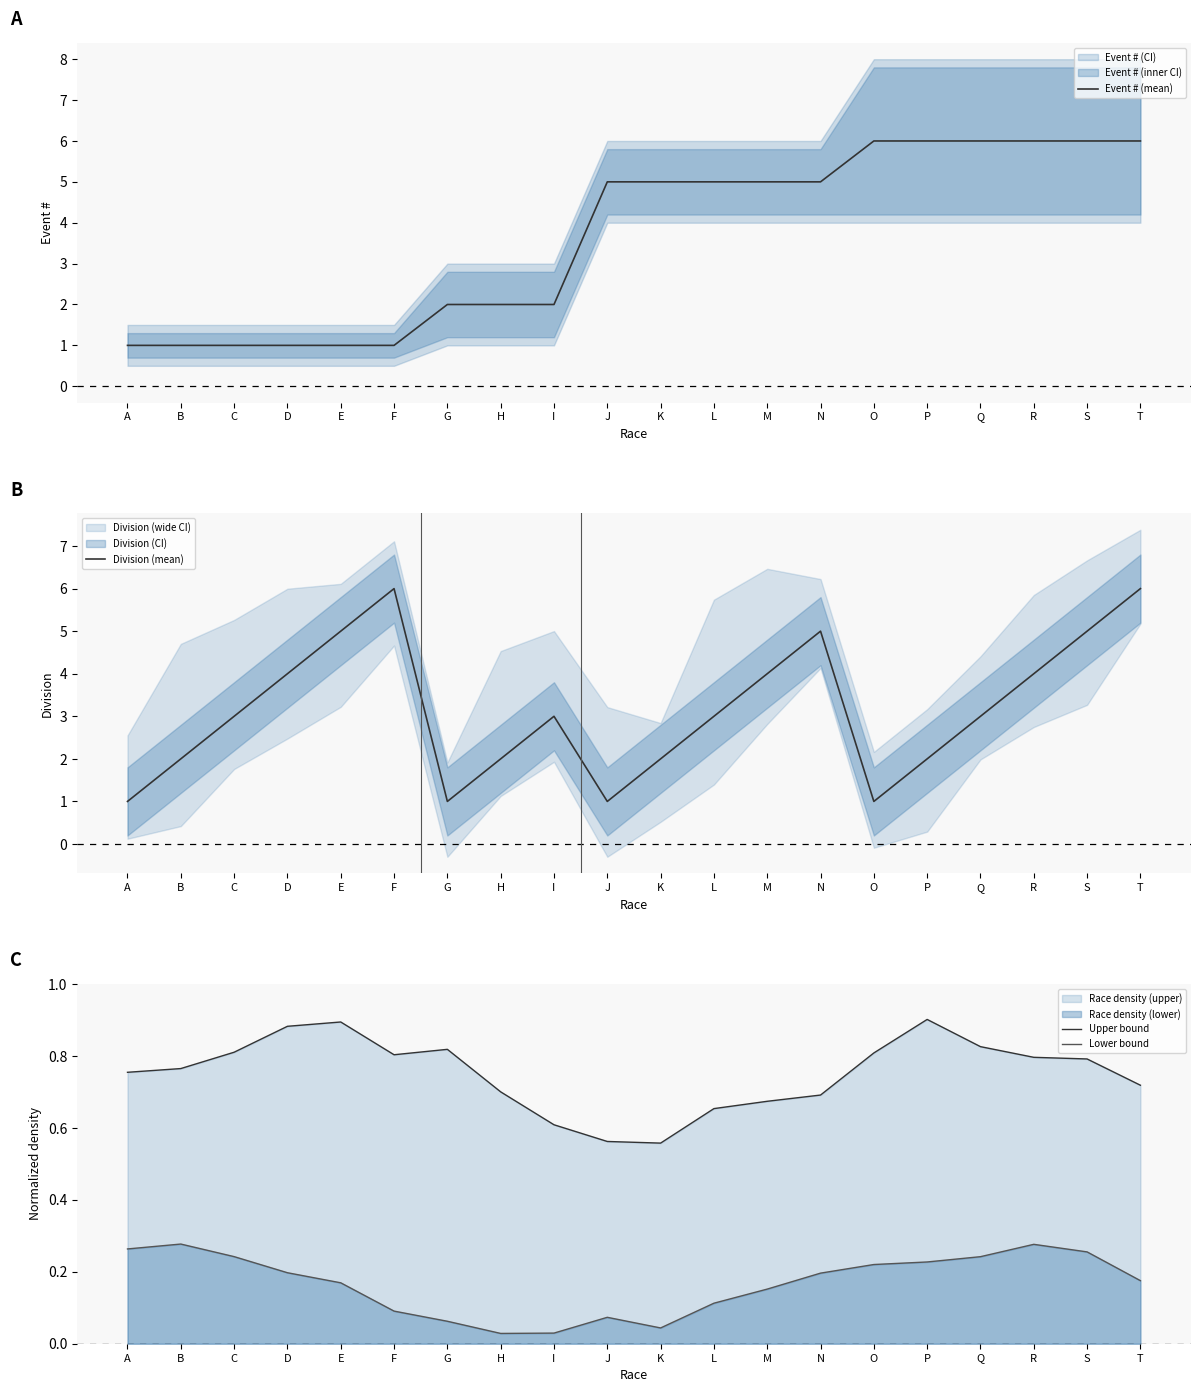

What is the sum of all Lower bound values?

3.3